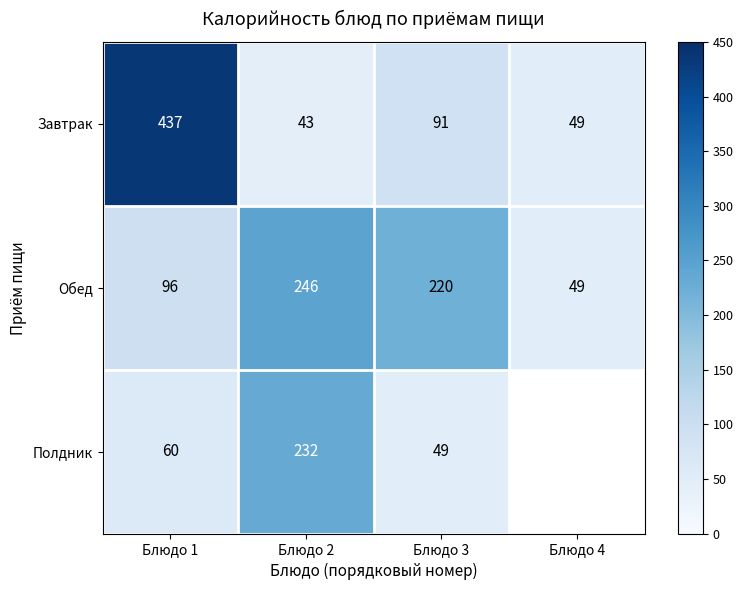

Rank the categories by Обед value from lowest to highest.

Блюдо 4, Блюдо 1, Блюдо 3, Блюдо 2